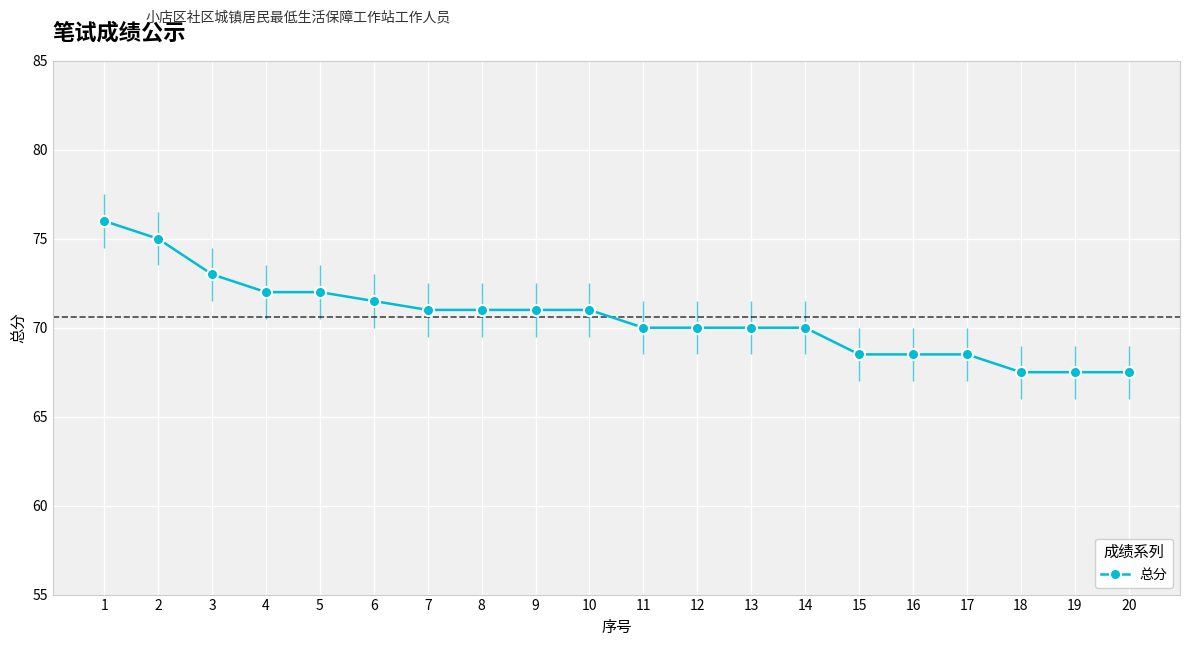

Reading left to right, list all the values displayed in this chart.

1=76.0	2=75.0	3=73.0	4=72.0	5=72.0	6=71.5	7=71.0	8=71.0	9=71.0	10=71.0	11=70.0	12=70.0	13=70.0	14=70.0	15=68.5	16=68.5	17=68.5	18=67.5	19=67.5	20=67.5